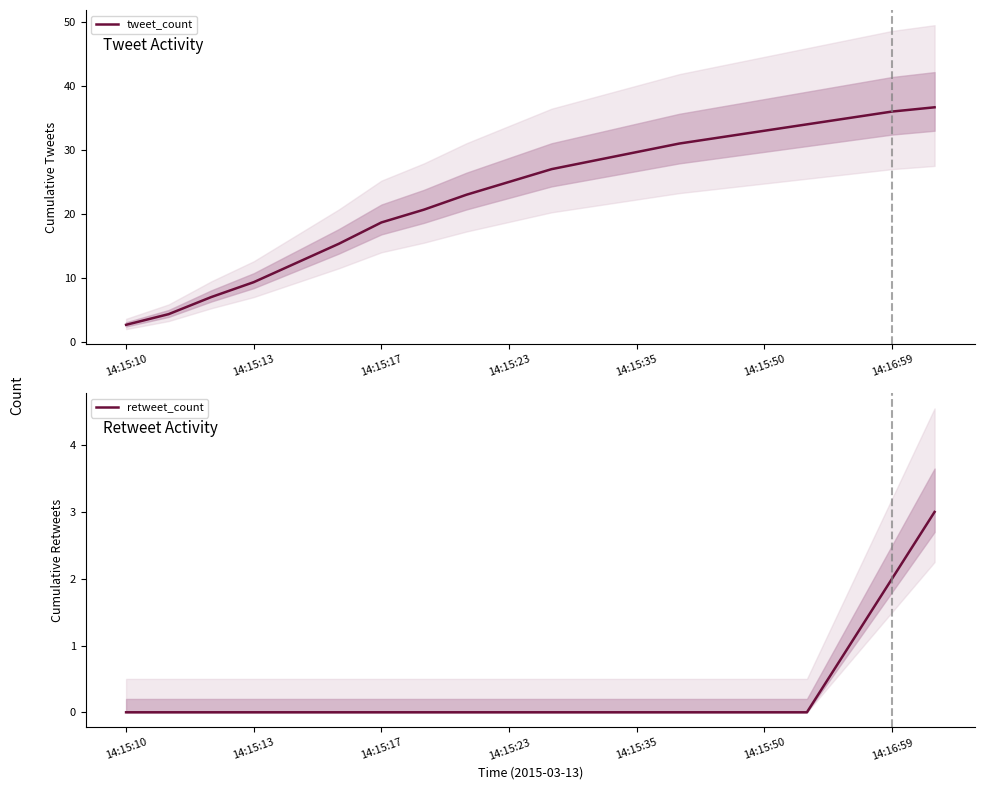

The value of tweet_count at 14:15:35 is 46.0. True or false?

False